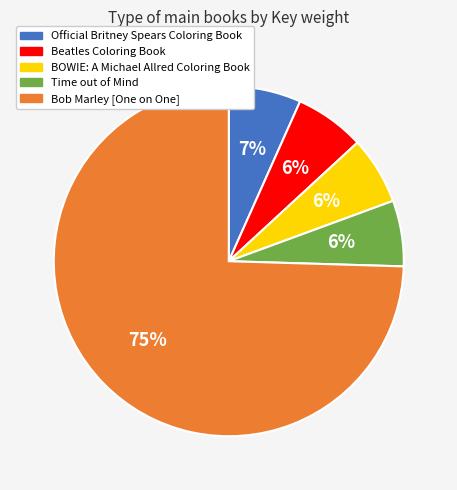

The Time out of Mind slice represents 6% of the pie. True or false?

True